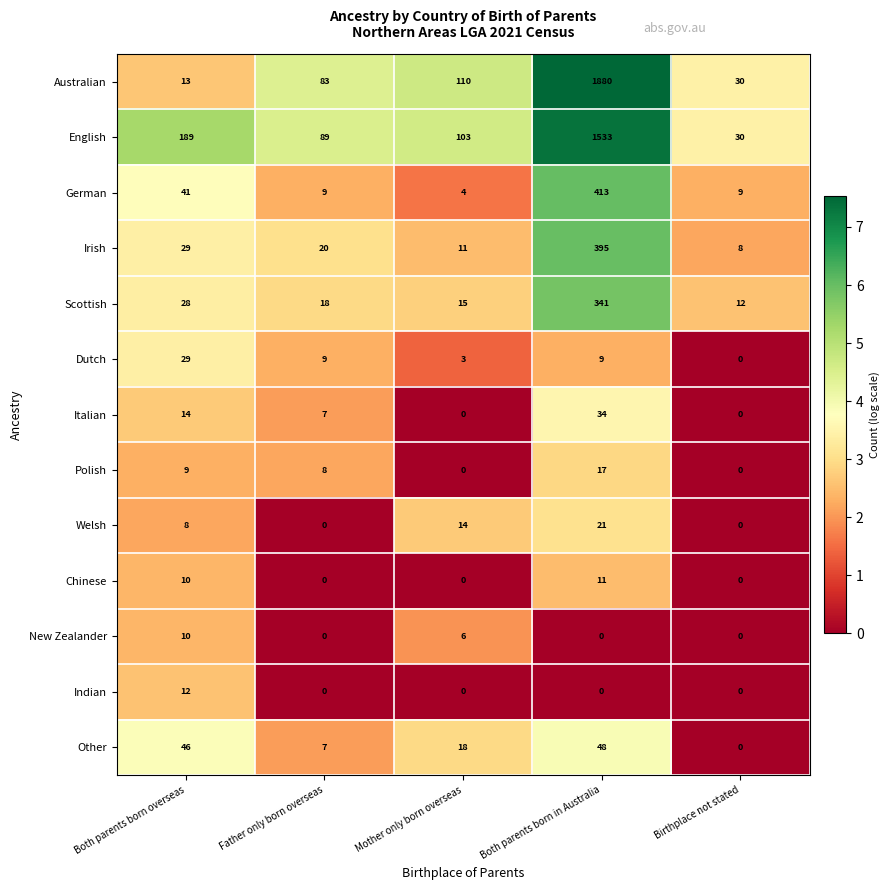

Rank the series by their maximum value, from lowest to highest.

New Zealander, Chinese, Indian, Polish, Welsh, Dutch, Italian, Other, Scottish, Irish, German, English, Australian